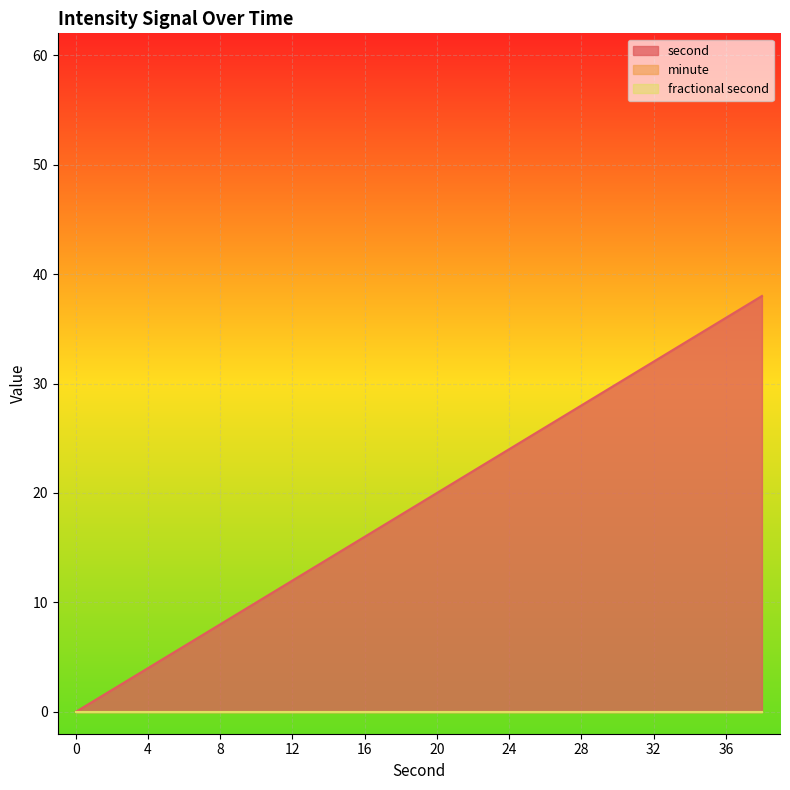

True or false: second has more than 0 interior local peaks.

False